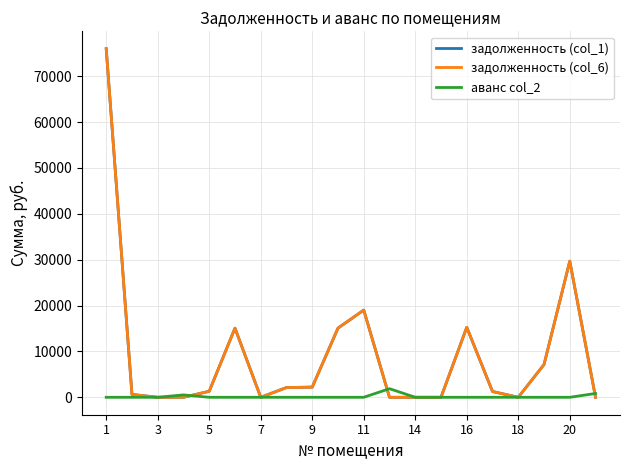

Which series has the largest range (max minus min)?

задолженность (col_1)